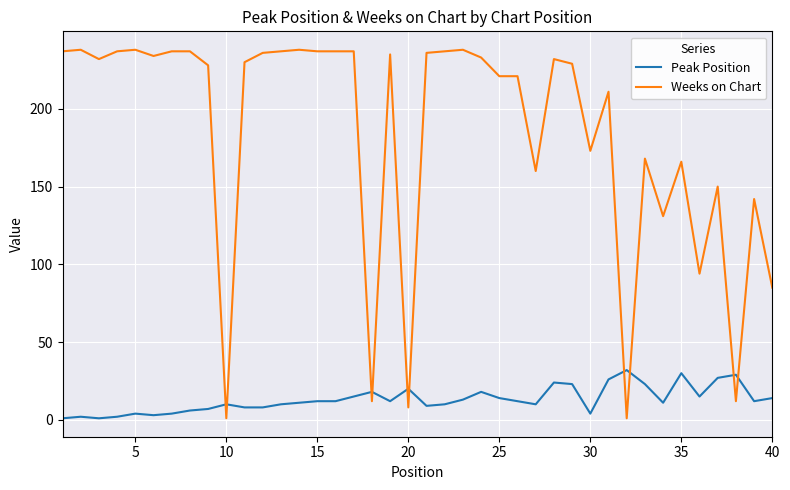

Which series has the widest spread of values?

Weeks on Chart